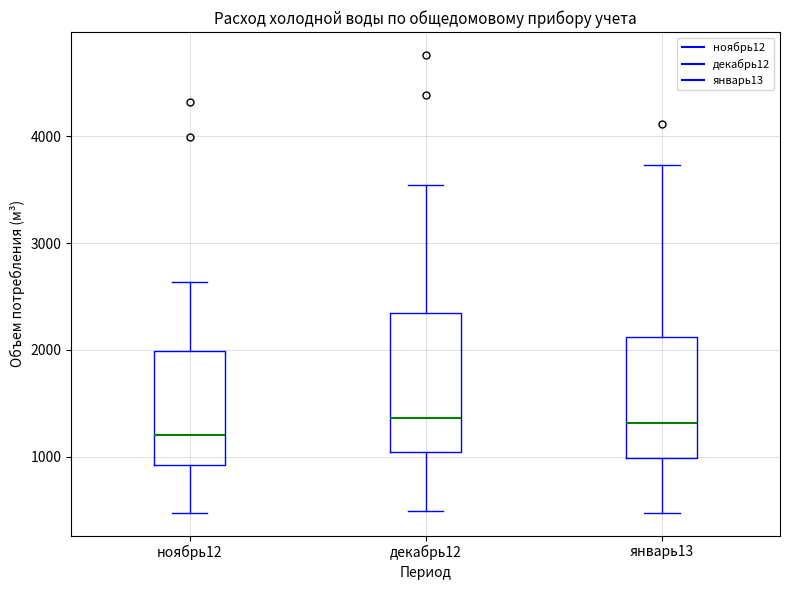

Reading left to right, transcribe this box plot: for each box, give where its median line is, the range the box spans, and where its two whiskers end, as read against the y-axis. The values are not printed on the chart, so give them approximately, as read against the axis.

ноябрь12: median 1200, box 900 to 2000, whiskers 500 to 2600
декабрь12: median 1400, box 1000 to 2300, whiskers 500 to 3500
январь13: median 1300, box 1000 to 2100, whiskers 500 to 3700